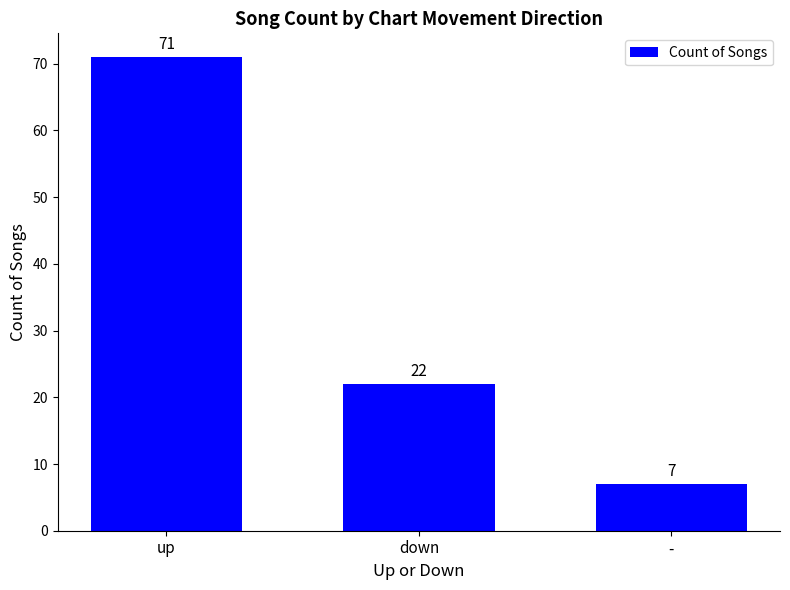

The value at up is 109. True or false?

False